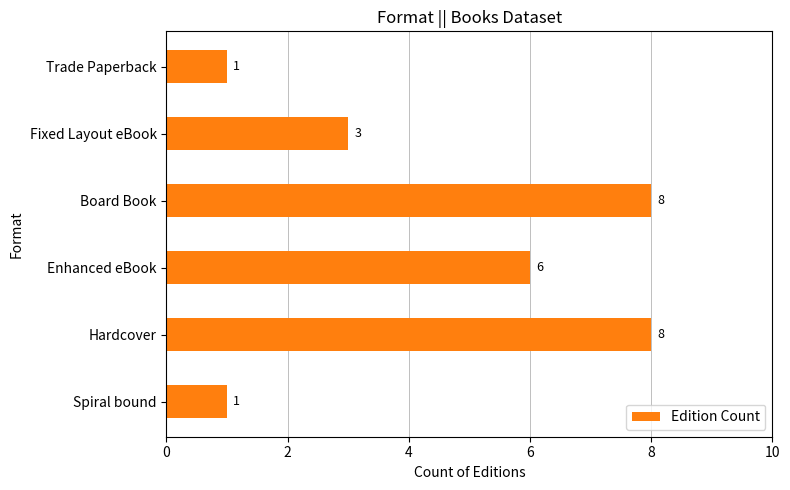

Reading bottom to top, transcribe all the data shown in this chart.

Spiral bound=1	Hardcover=8	Enhanced eBook=6	Board Book=8	Fixed Layout eBook=3	Trade Paperback=1